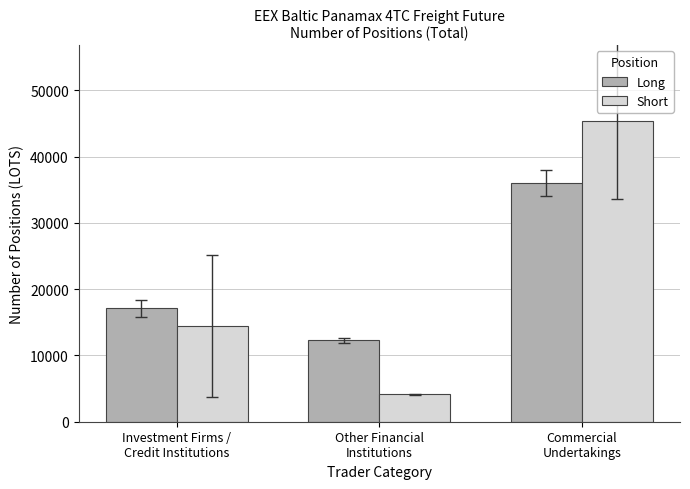

What is the approximate value of Short at Commercial
Undertakings?

45469.2